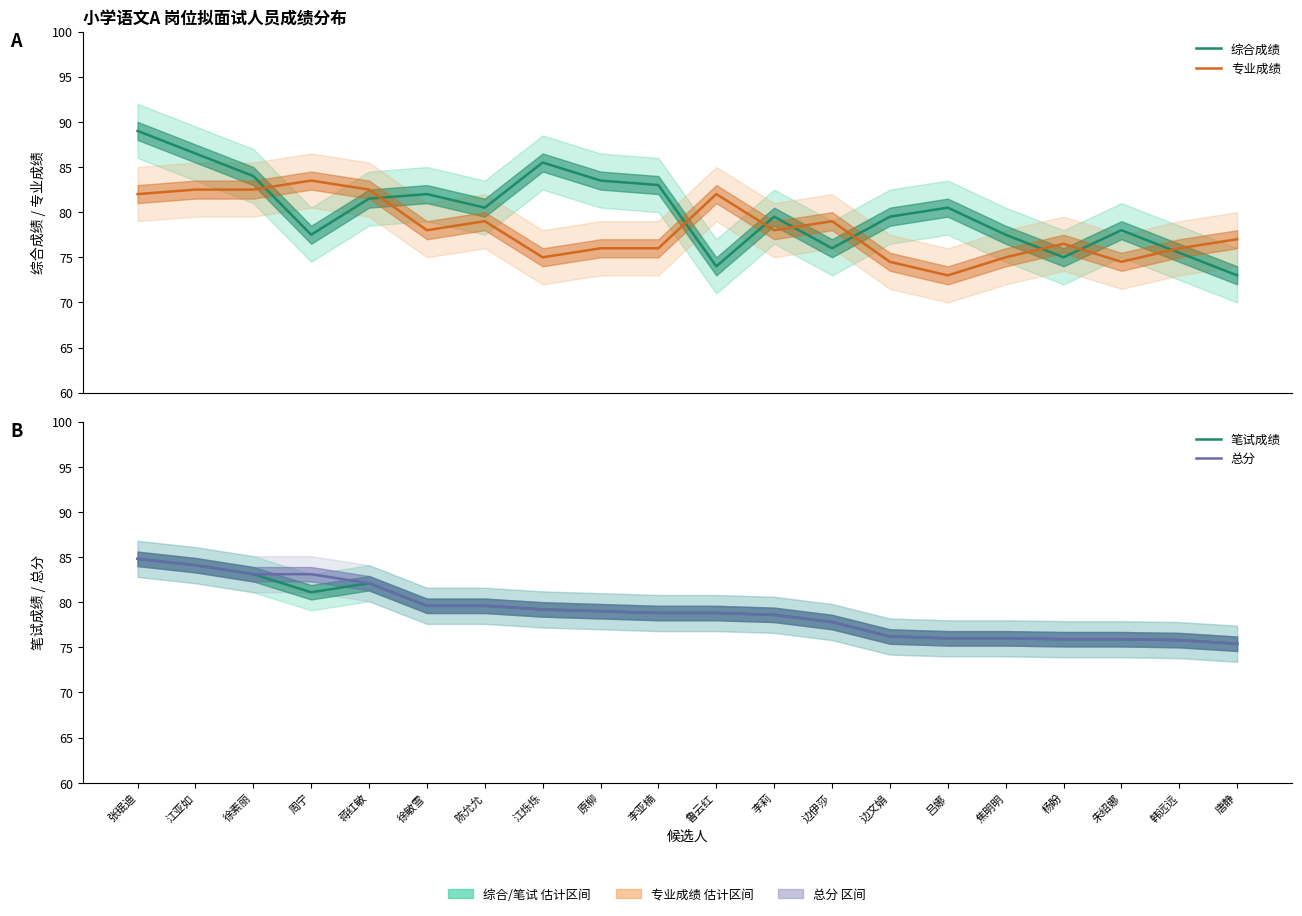

Which category has the highest value across all series?

张珉迪